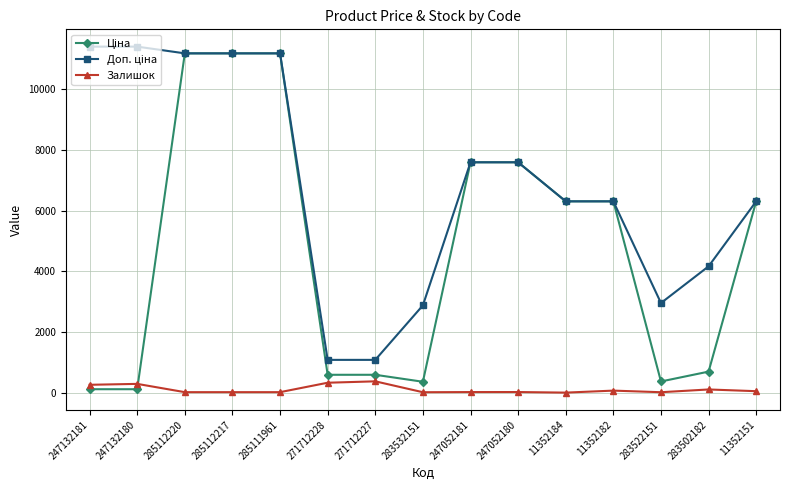

Does the chart display data point markers on the line(s)?

Yes